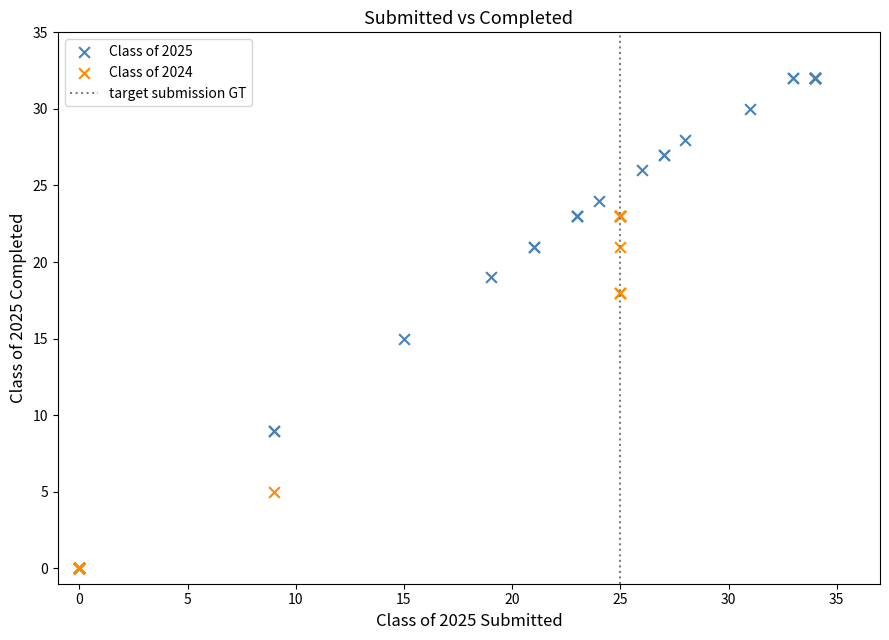

Which series has the widest spread of Y values?

Class of 2025